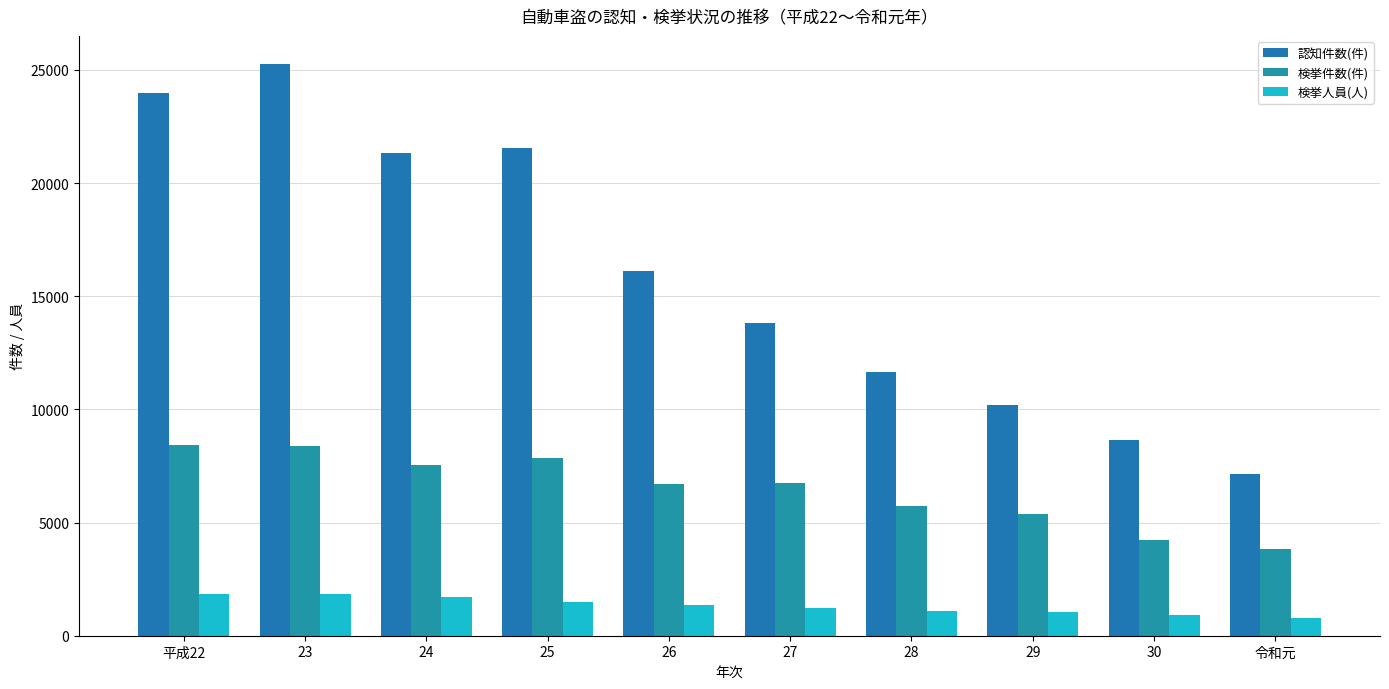

What is the maximum value for 認知件数(件)?

25238